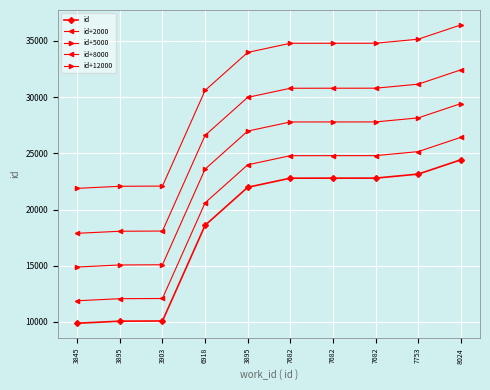

True or false: id+8000 and id+5000 cross at least once.

False